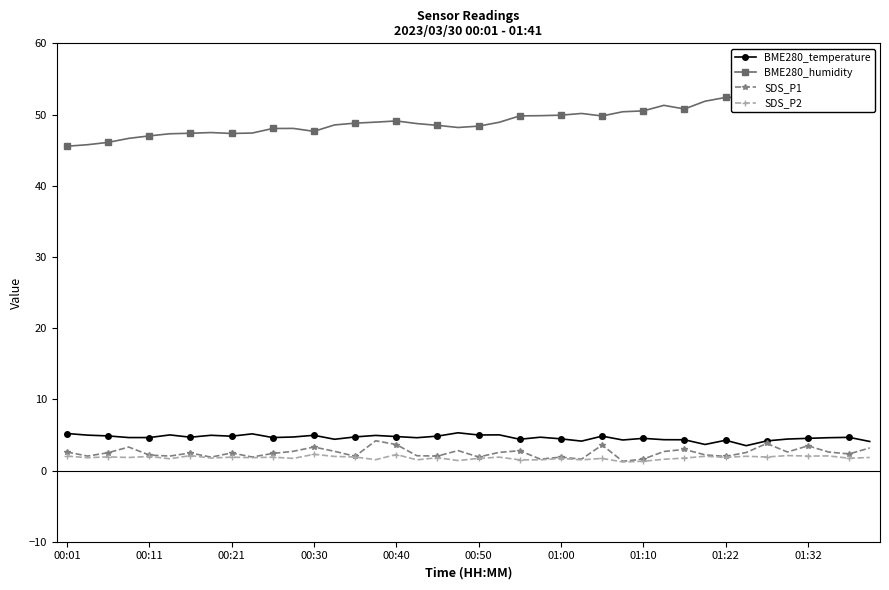

Count the number of data series in this chart.

4